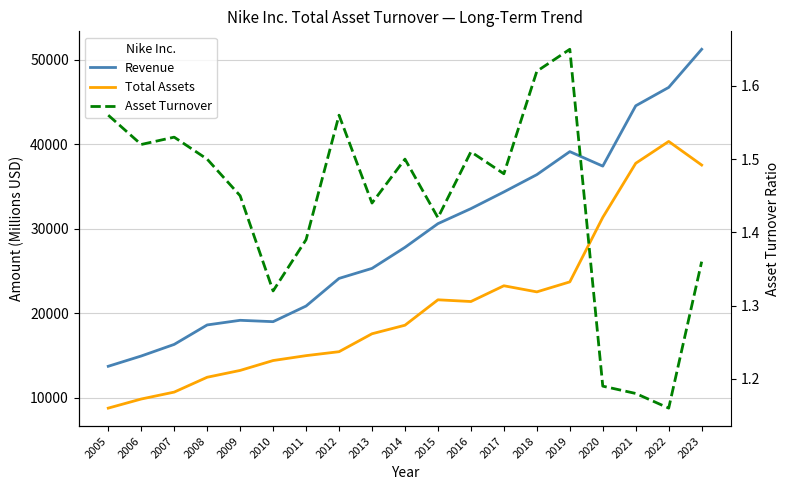

Read the Total Assets value at 2009.

13250.0